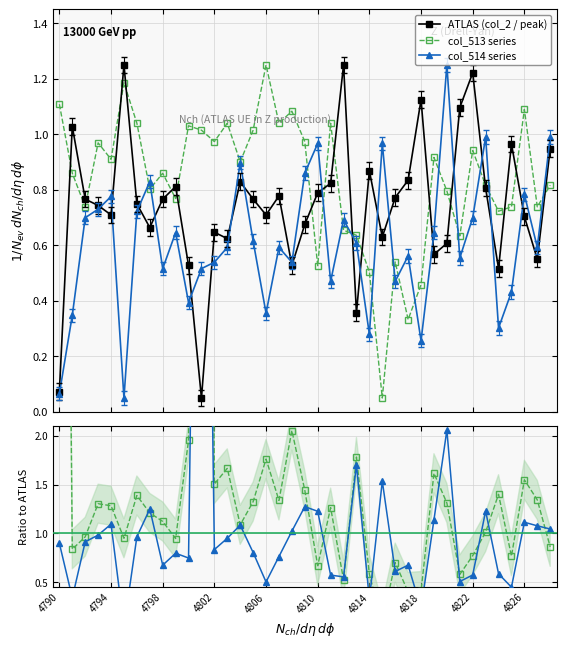

What is the value of the col_513 series point at the 32nd from the left?

0.6